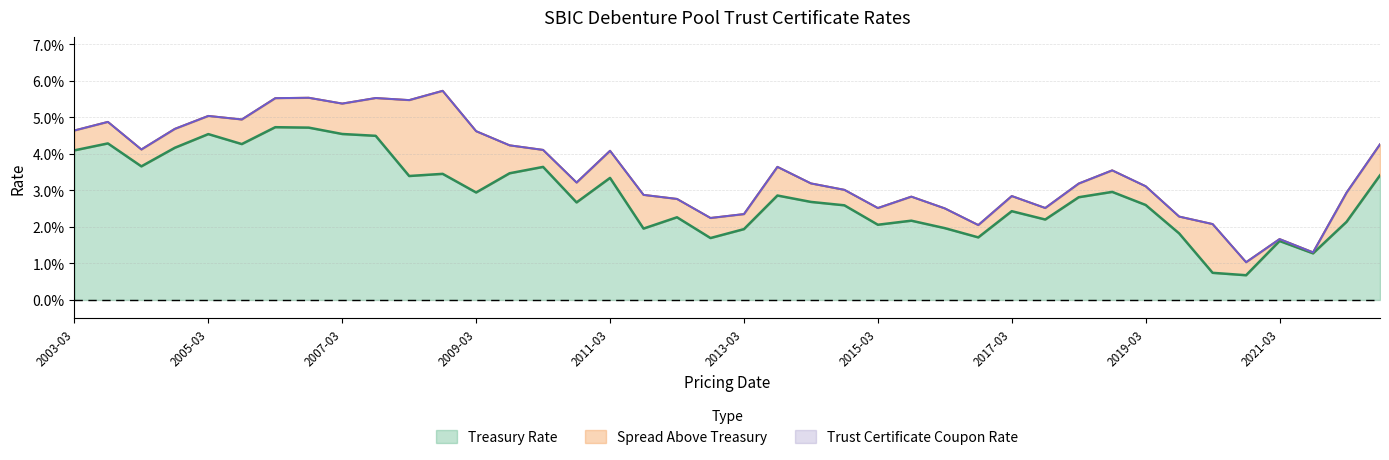

True or false: Trust Certificate Coupon Rate and Treasury Rate cross at least once.

False